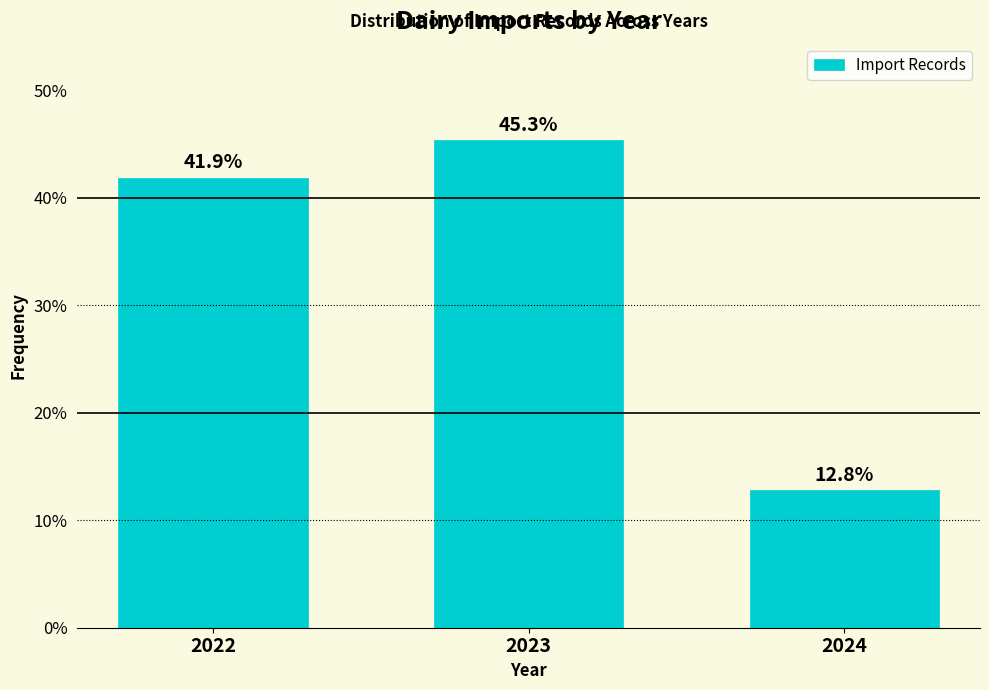

Reading left to right, extract all data points from this chart.

2022=41.9	2023=45.3	2024=12.8